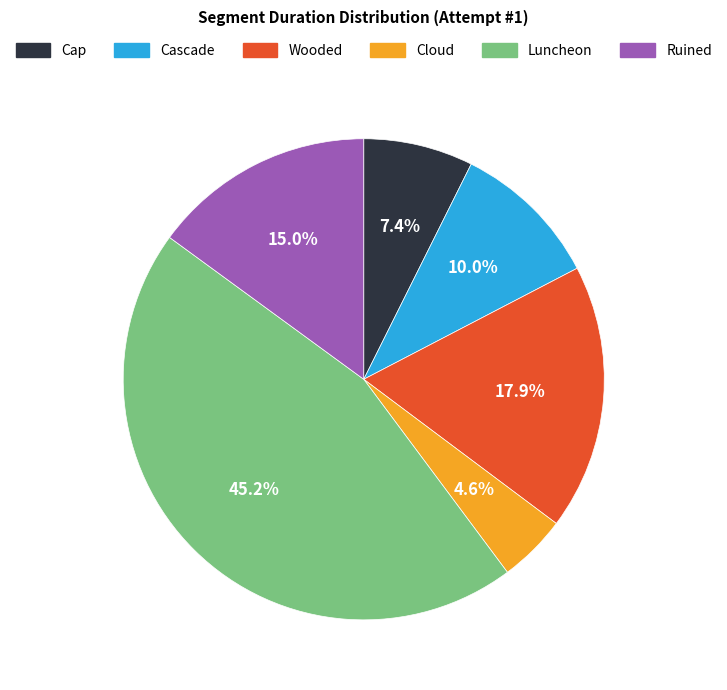

Is there a majority slice in this chart?

No